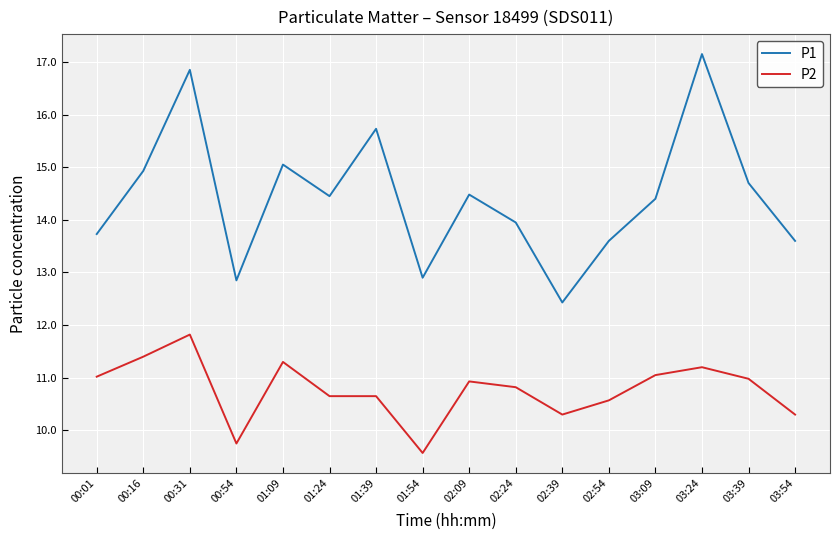

What are all the series names shown in the legend?

P1, P2